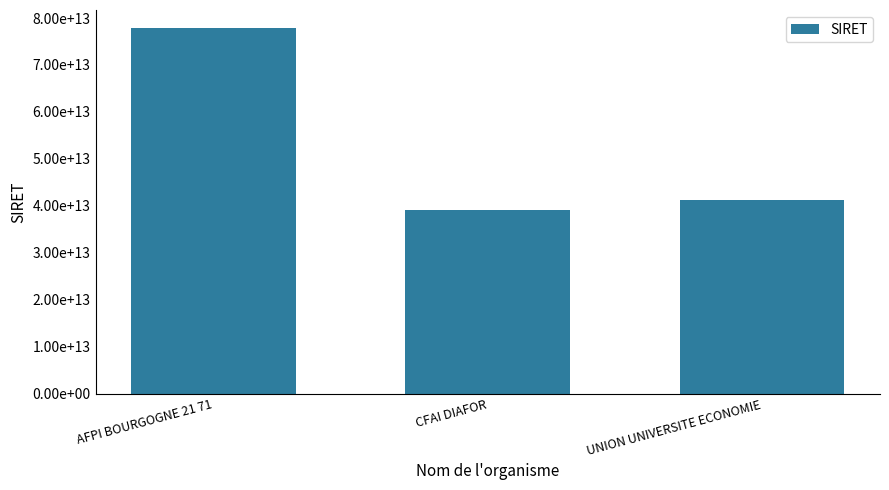

Reading left to right, transcribe all the data shown in this chart.

77821328000044	39048242000028	41197343100033